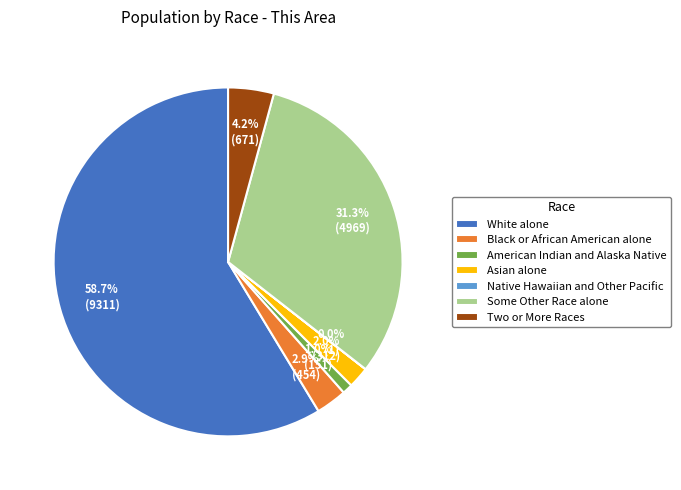

Is there any slice that represents more than half of the pie?

Yes